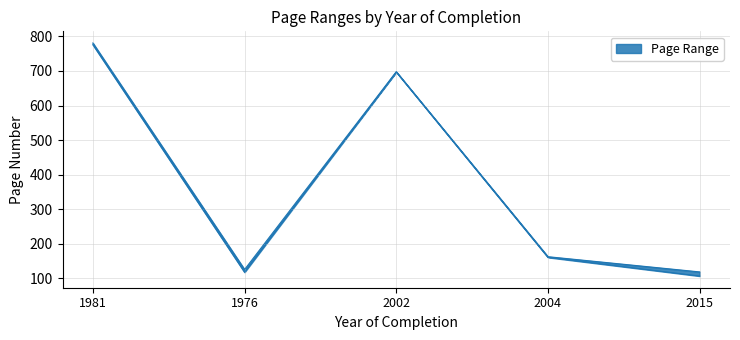

How many interior local peaks does the Erste Seite series have?

1